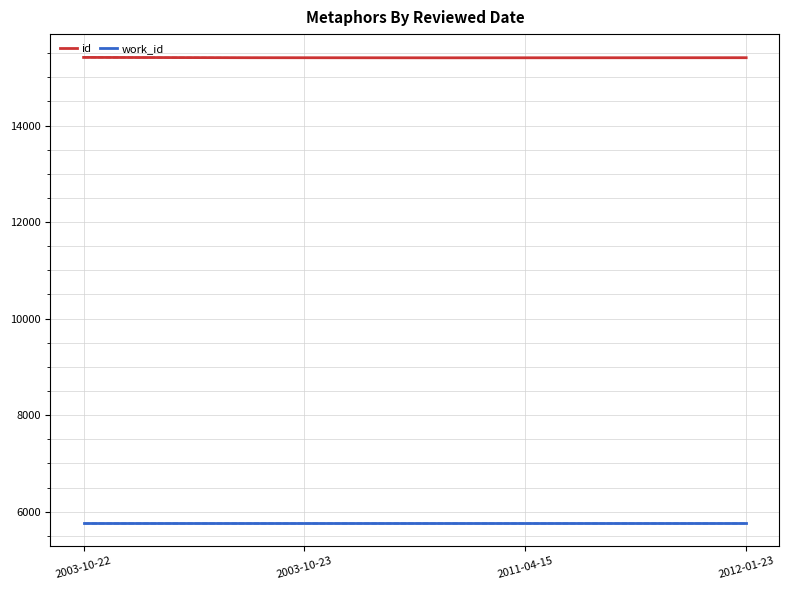

Rank the categories by work_id value from highest to lowest.

2003-10-22, 2003-10-23, 2011-04-15, 2012-01-23